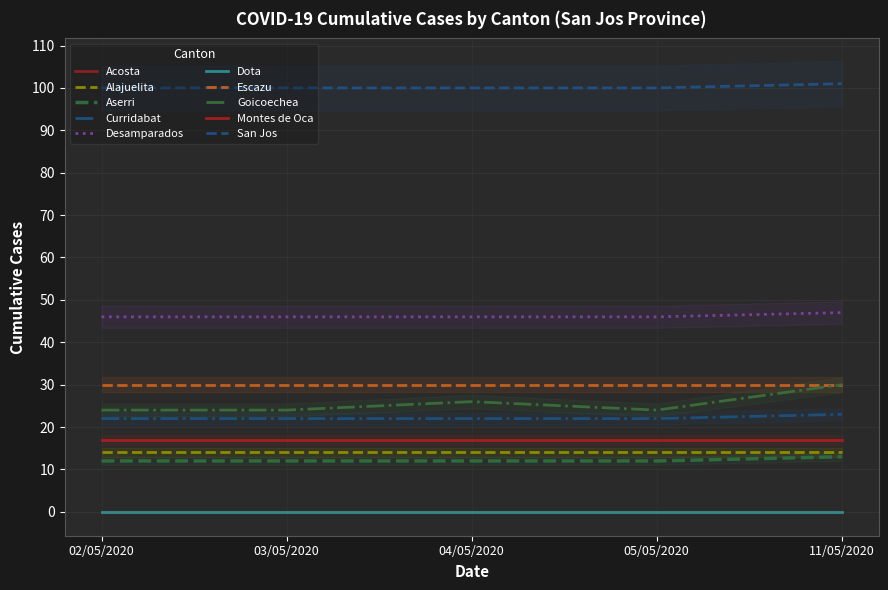

What is the sum of all San Jos values?

501